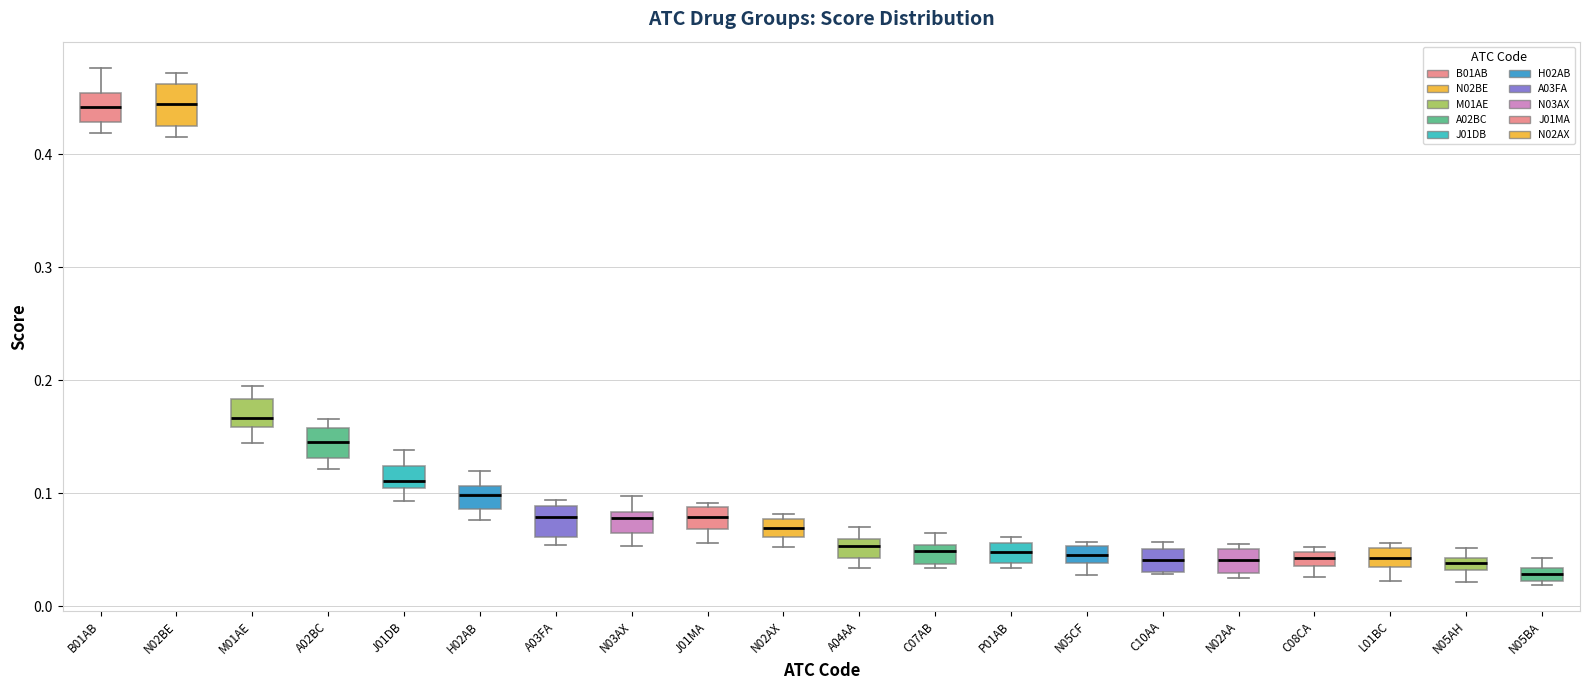

Where does the lower whisker of the box for L01BC end on the y-axis? The values are not printed on the chart, so give them approximately, as read against the axis.

0.02